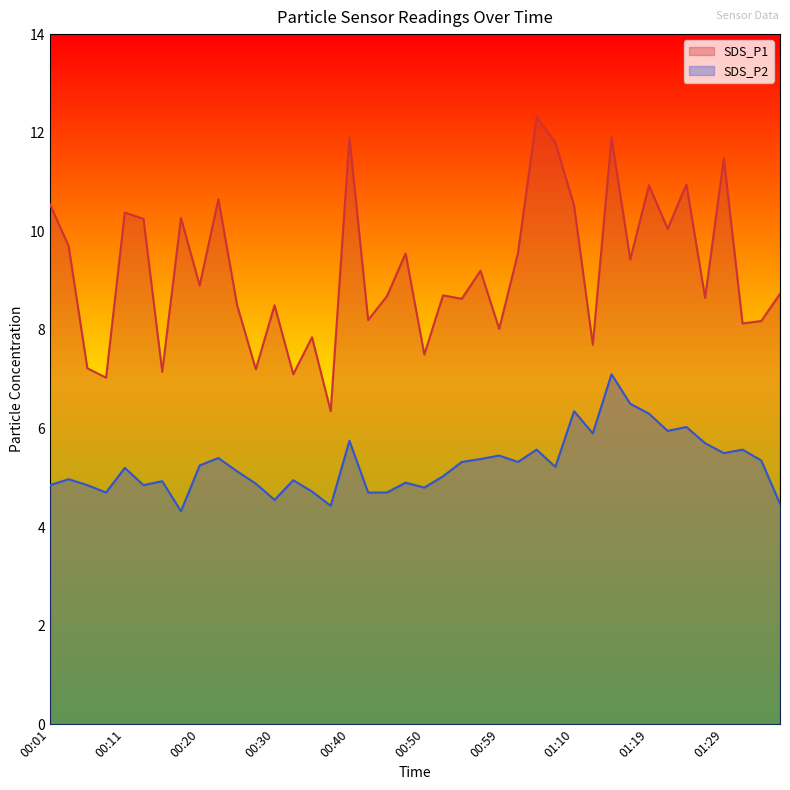

True or false: SDS_P1 and SDS_P2 cross at least once.

False